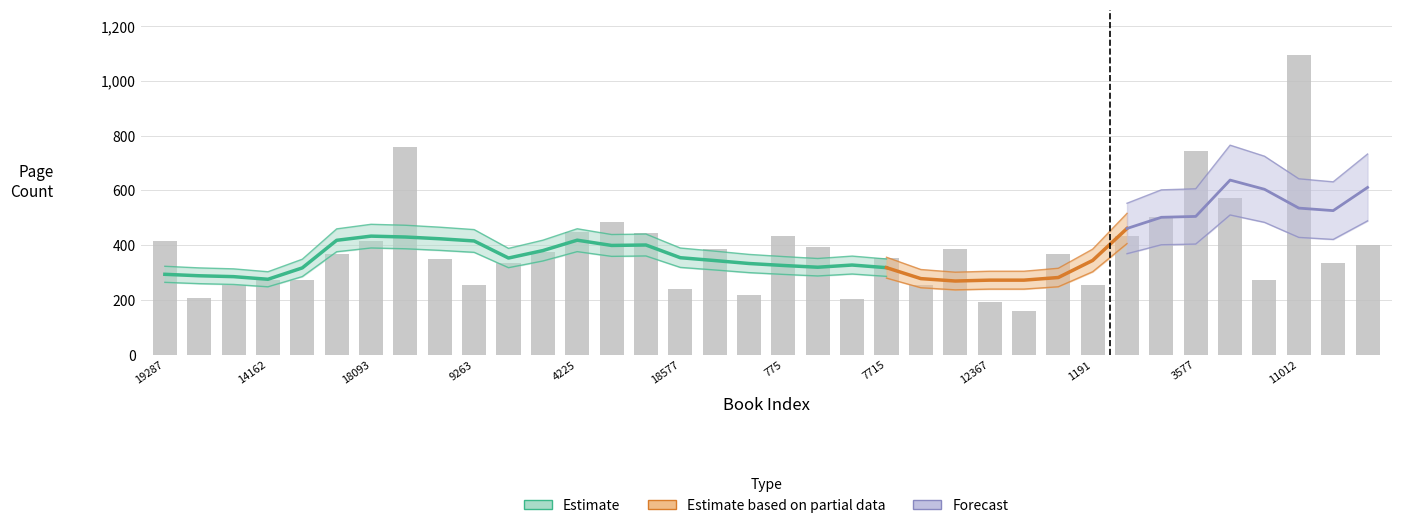

Is it true that the value at 1191 is 367?

False